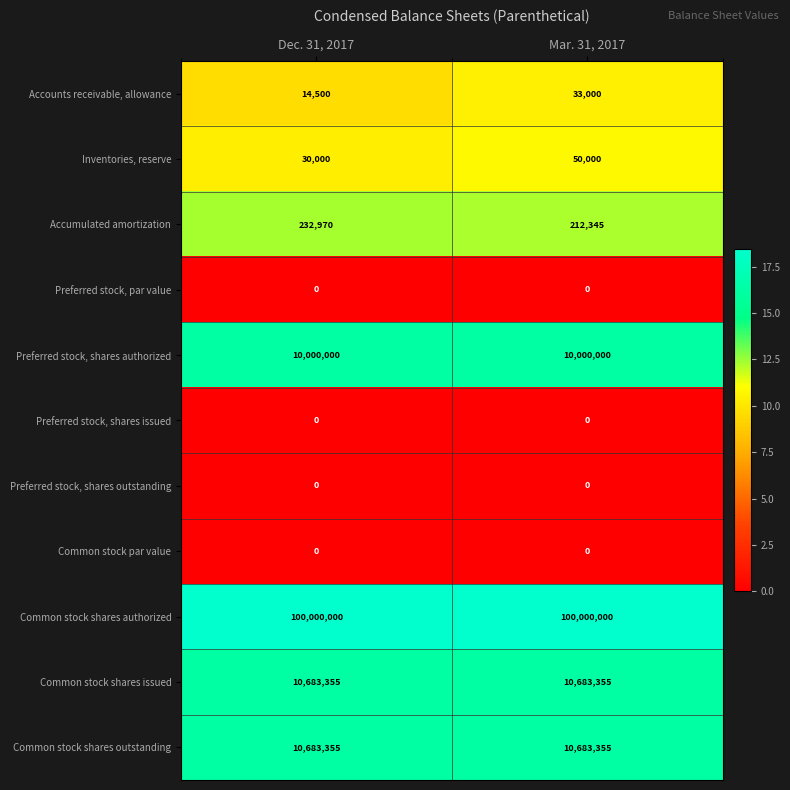

What is the difference between the highest and lowest values at Dec. 31, 2017?

100000000